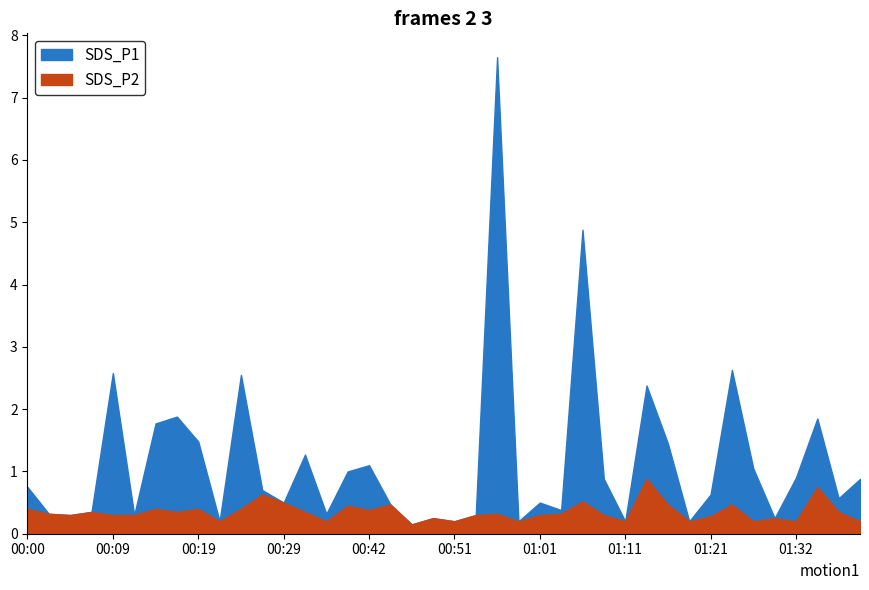

True or false: SDS_P1 and SDS_P2 cross at least once.

False